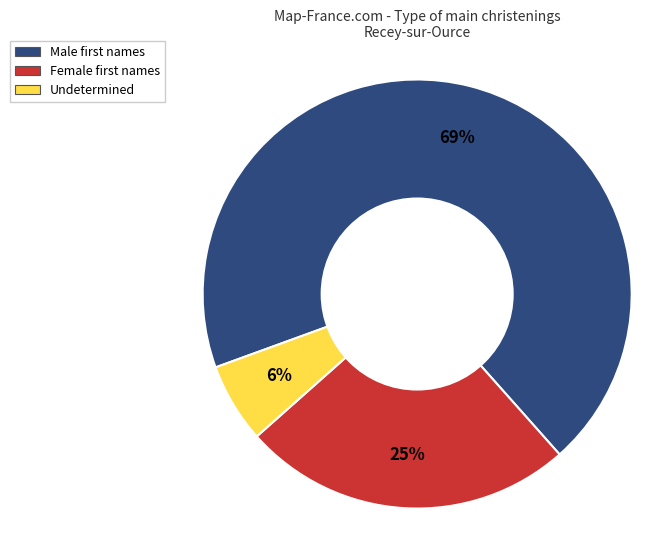

Does any single category account for the majority?

Yes